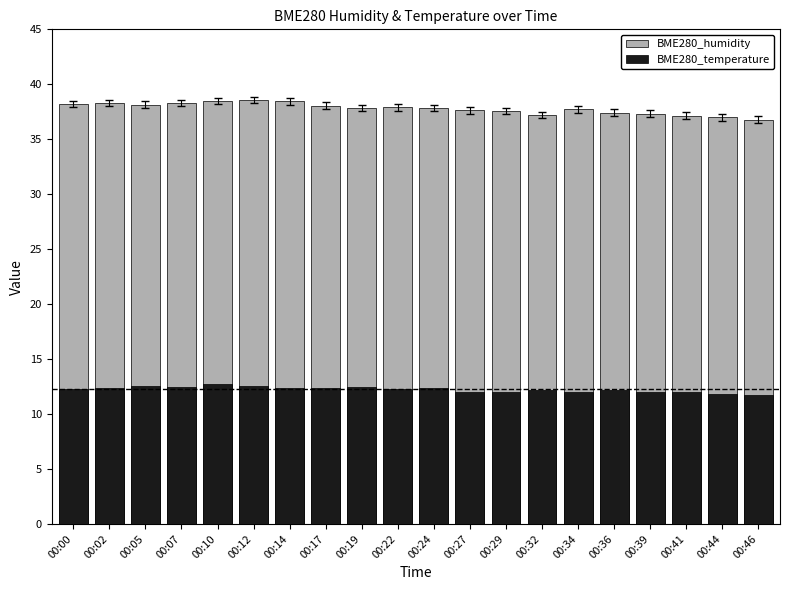

Rank the series at 00:02 from highest to lowest value.

BME280_humidity, BME280_temperature